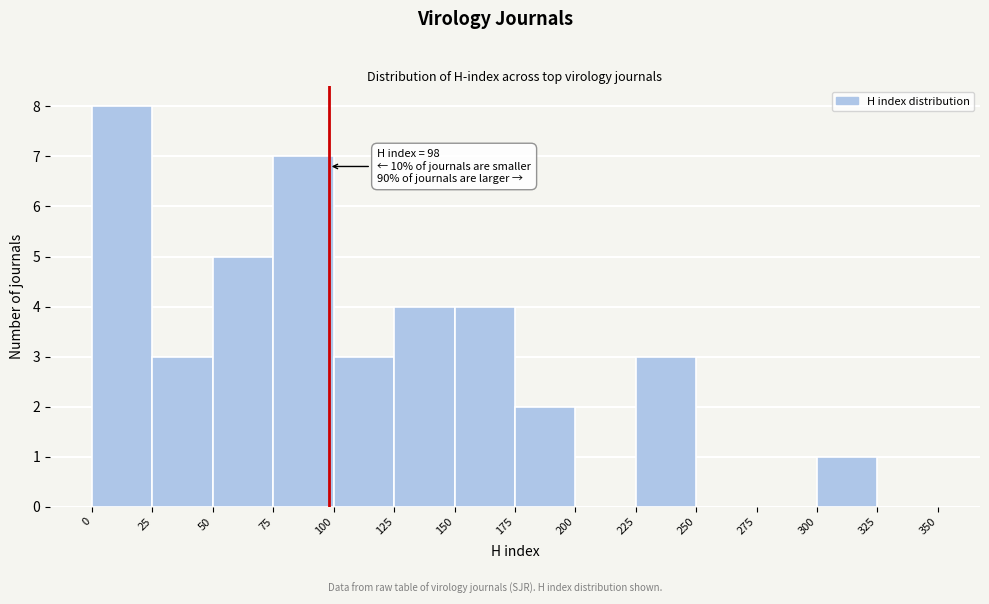

Which range on the x-axis has the tallest bar?

0 to 25